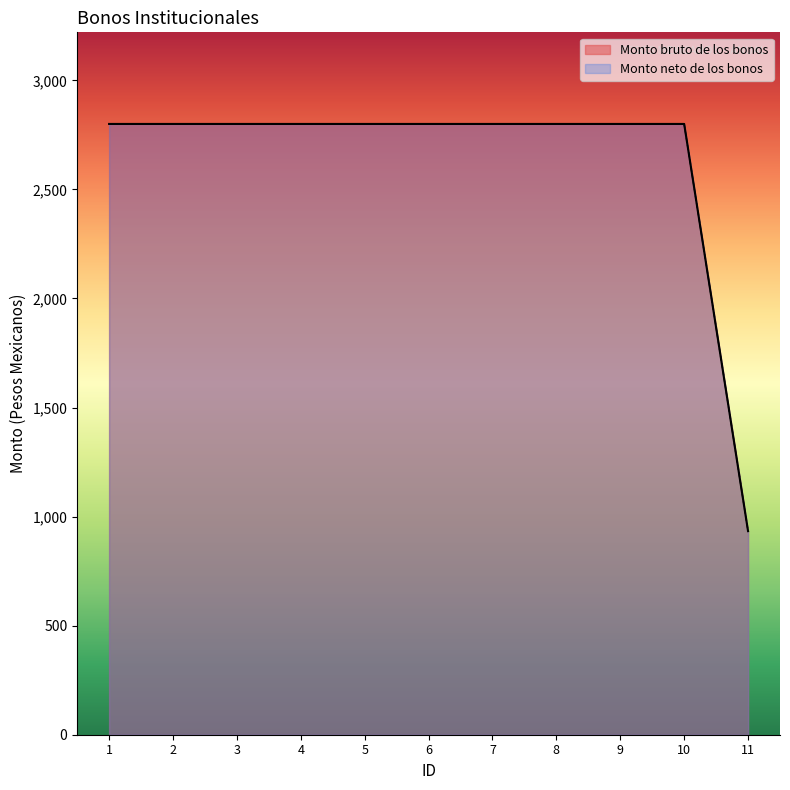

Which label corresponds to the largest value in the chart?

1